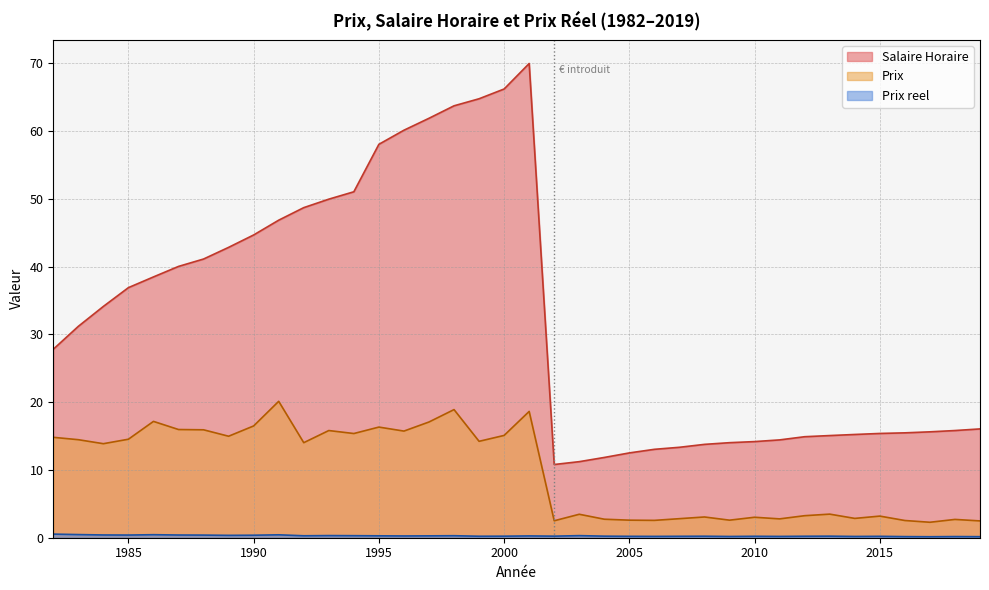

Which category has the lowest value in the Salaire Horaire series?

2002